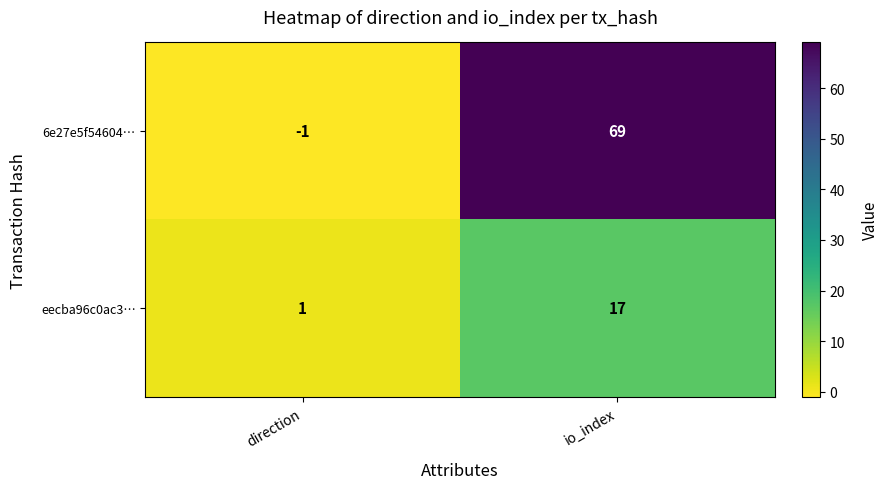

Reading left to right, list all the values displayed in this chart.

6e27e5f54604…: direction=-1	io_index=69
eecba96c0ac3…: direction=1	io_index=17